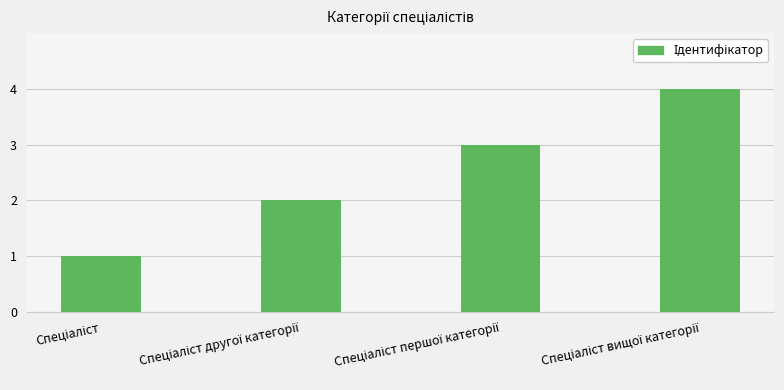

What is the difference between the maximum and second lowest values?

2